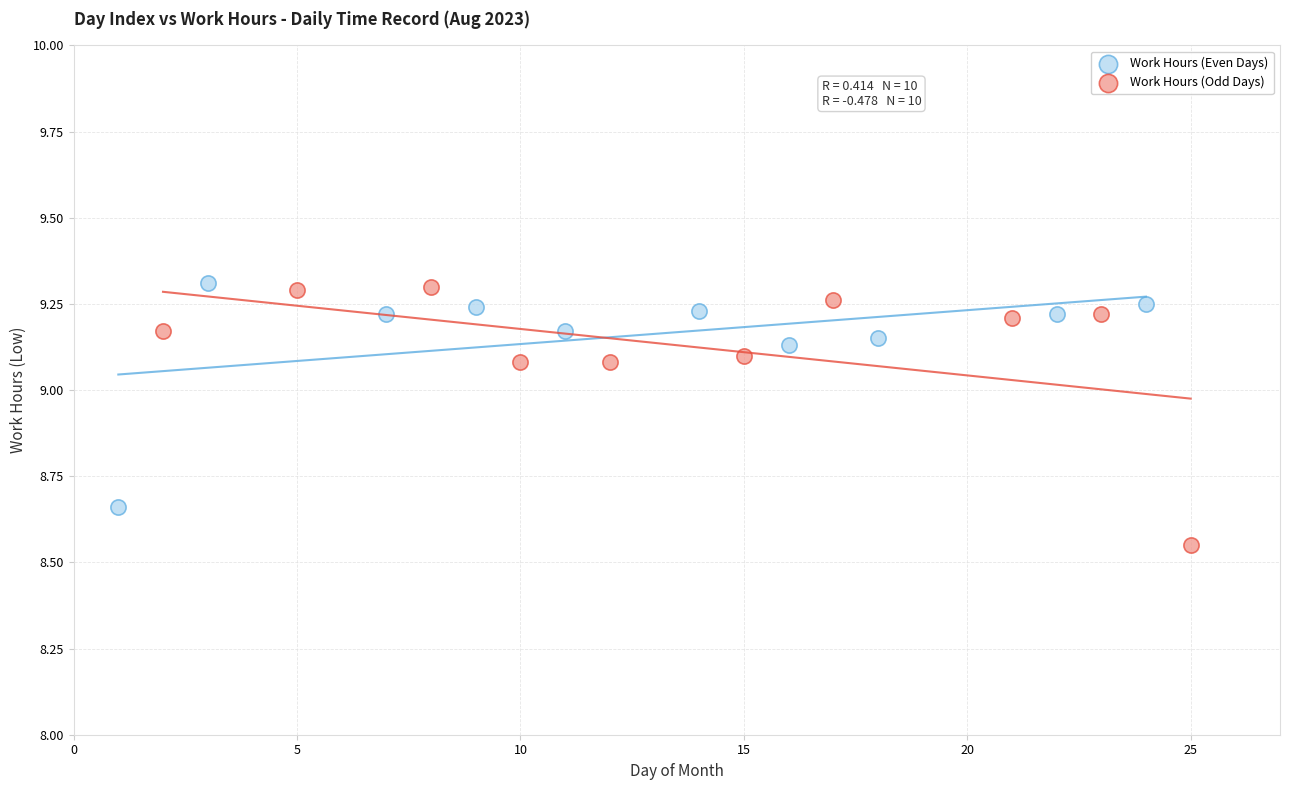

Which series has the largest Y range (max minus min)?

Work Hours (Odd Days)